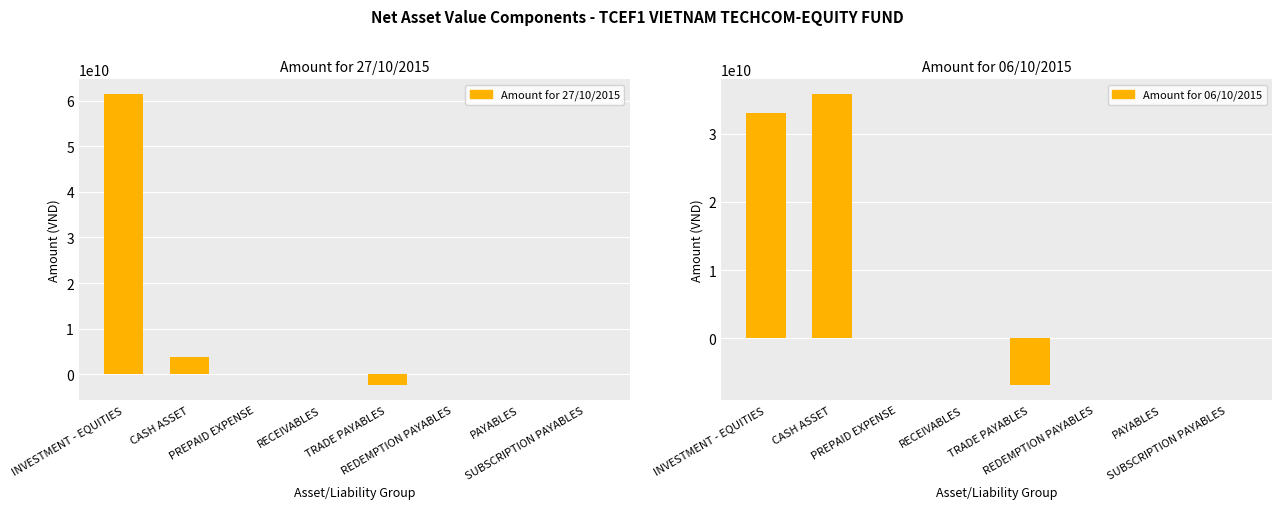

The value of Amount for 06/10/2015 at REDEMPTION PAYABLES is -81738. True or false?

False